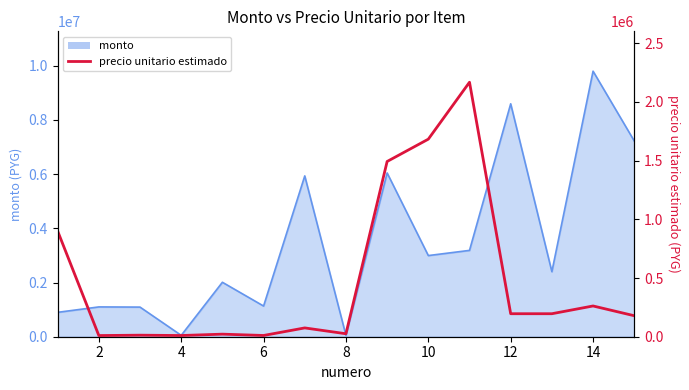

What is the difference between the maximum and second lowest values?

2157173